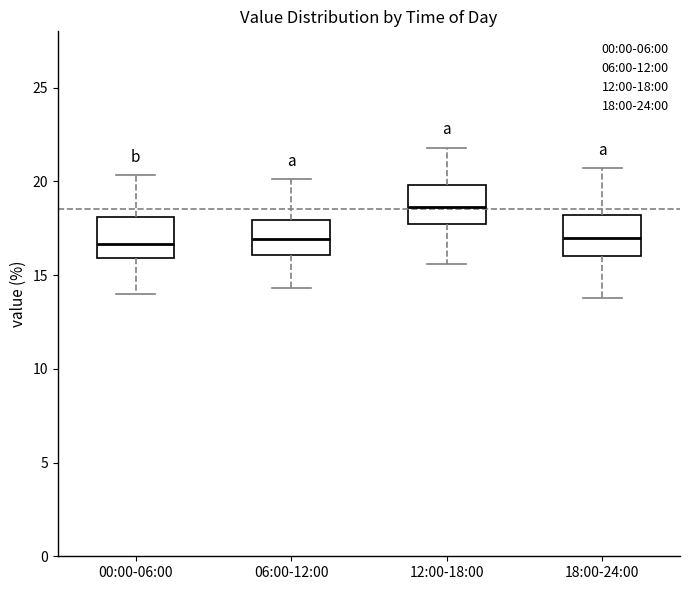

Reading left to right, transcribe this box plot: for each box, give where its median line is, the range the box spans, and where its two whiskers end, as read against the y-axis. The values are not printed on the chart, so give them approximately, as read against the axis.

00:00-06:00: median 16.5, box 16.0 to 18.0, whiskers 14.0 to 20.5
06:00-12:00: median 17.0, box 16.0 to 18.0, whiskers 14.5 to 20.0
12:00-18:00: median 18.5, box 18.0 to 20.0, whiskers 15.5 to 22.0
18:00-24:00: median 17.0, box 16.0 to 18.0, whiskers 14.0 to 20.5